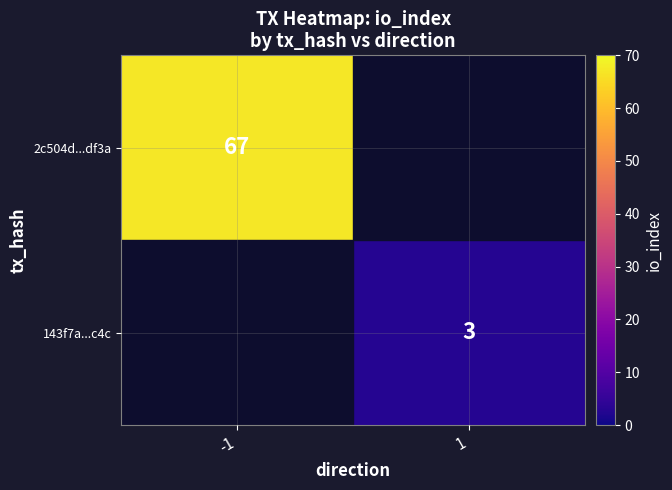

Is the value of 143f7a...c4c at 1 greater than the value of 2c504d...df3a at -1?

No